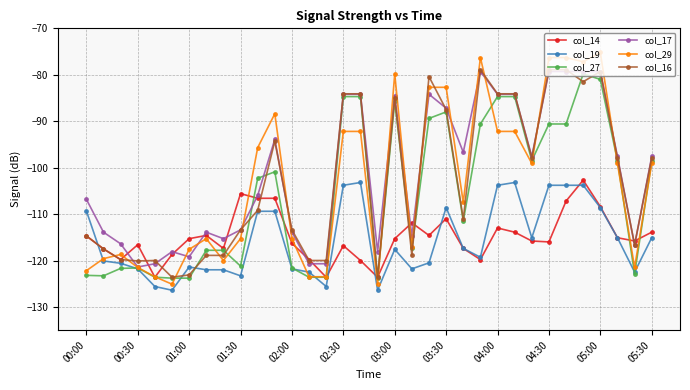

Which series has the largest range (max minus min)?

col_29